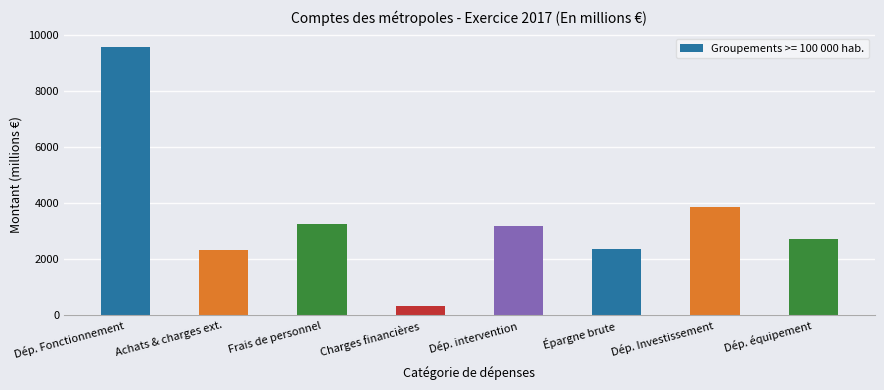

What is the sum of all values?

27633.0